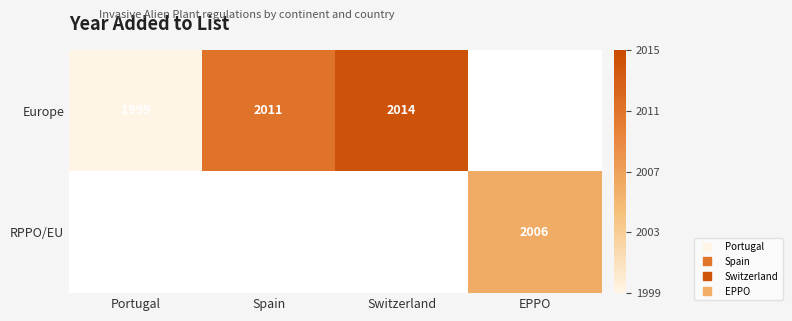

Is it true that Europe equals 3230.1 at Portugal?

False